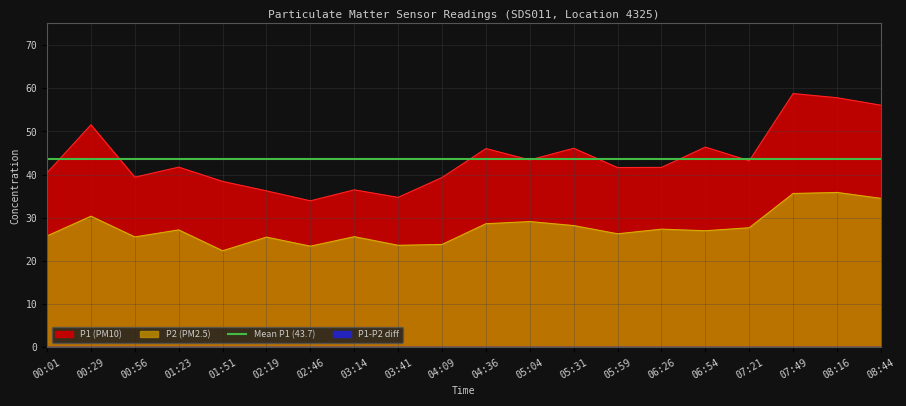

What is the difference between the highest and lowest values at 06:54?

19.4